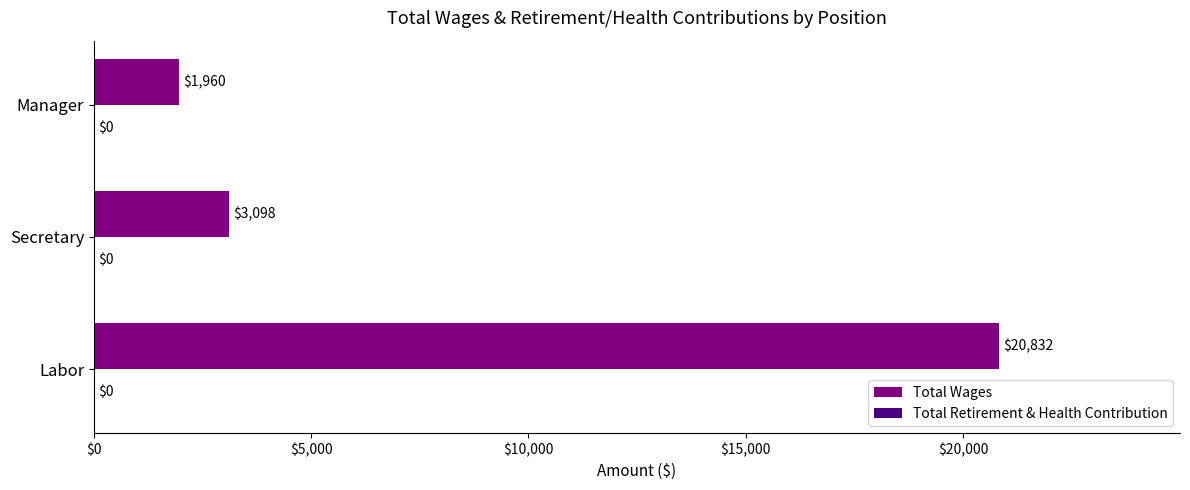

What is the approximate value at Secretary?

3098